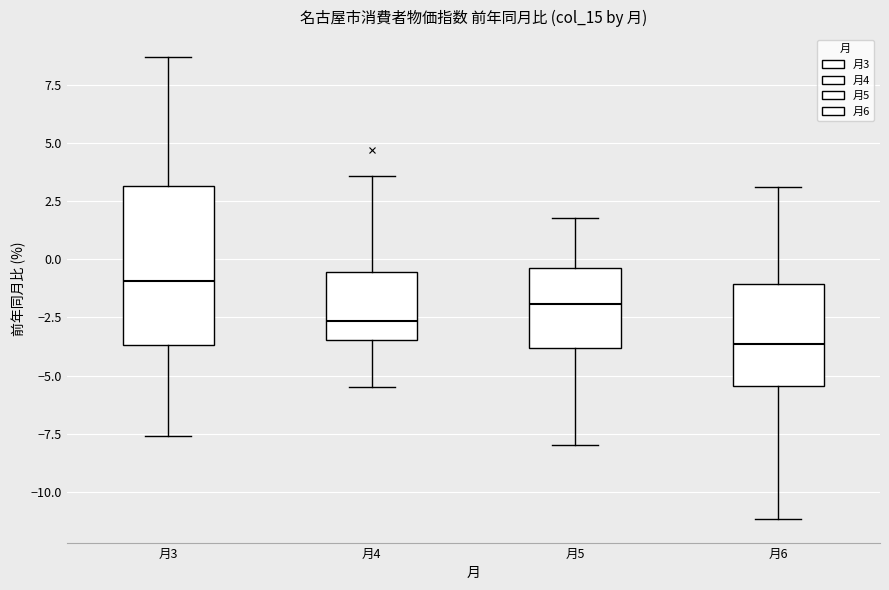

Reading left to right, transcribe this box plot: for each box, give where its median line is, the range the box spans, and where its two whiskers end, as read against the y-axis. The values are not printed on the chart, so give them approximately, as read against the axis.

月3: median -1.0, box -3.5 to 3.0, whiskers -7.5 to 8.5
月4: median -2.5, box -3.5 to -0.5, whiskers -5.5 to 3.5
月5: median -2.0, box -4.0 to -0.5, whiskers -8.0 to 2.0
月6: median -3.5, box -5.5 to -1.0, whiskers -11.0 to 3.0